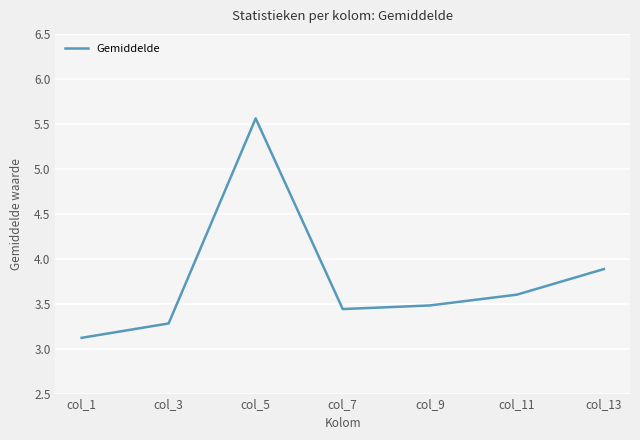

Which has a higher value, col_9 or col_3?

col_9